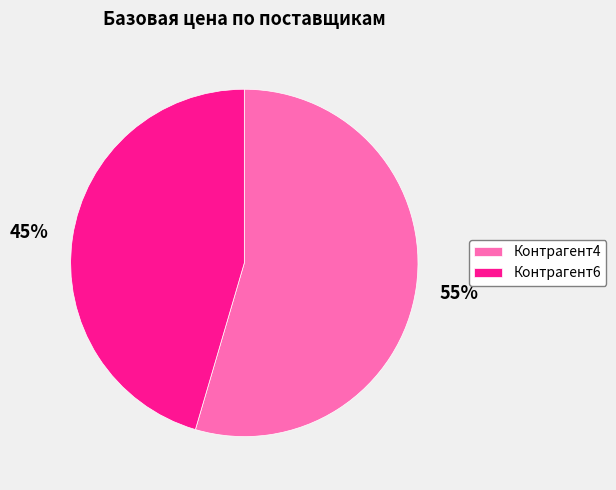

Which category has the biggest portion of the pie?

Контрагент4